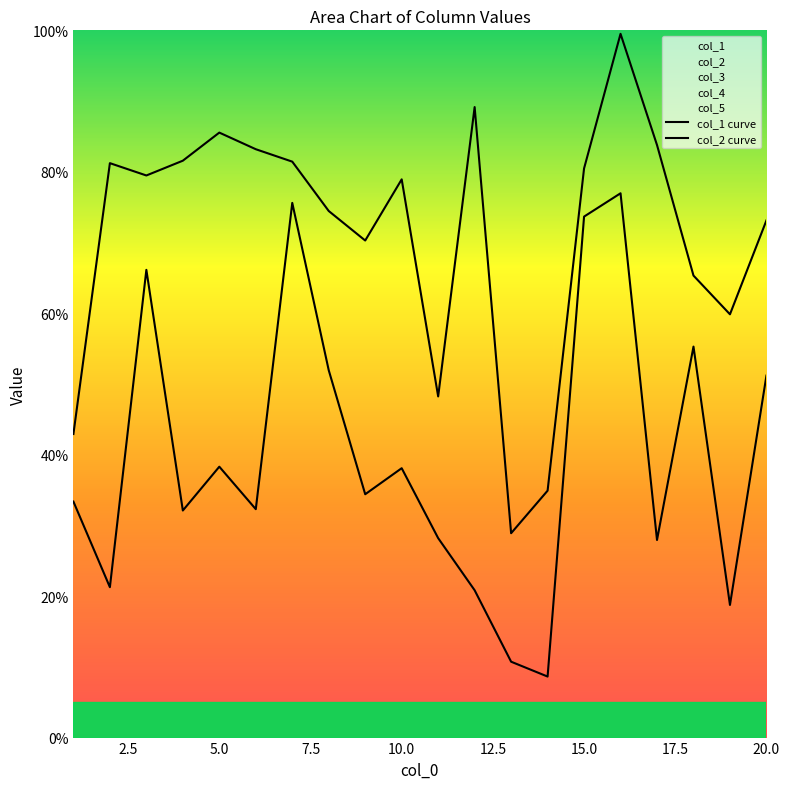

In col_3, how many points are lower than both neighbors (excluding endpoints)?

7